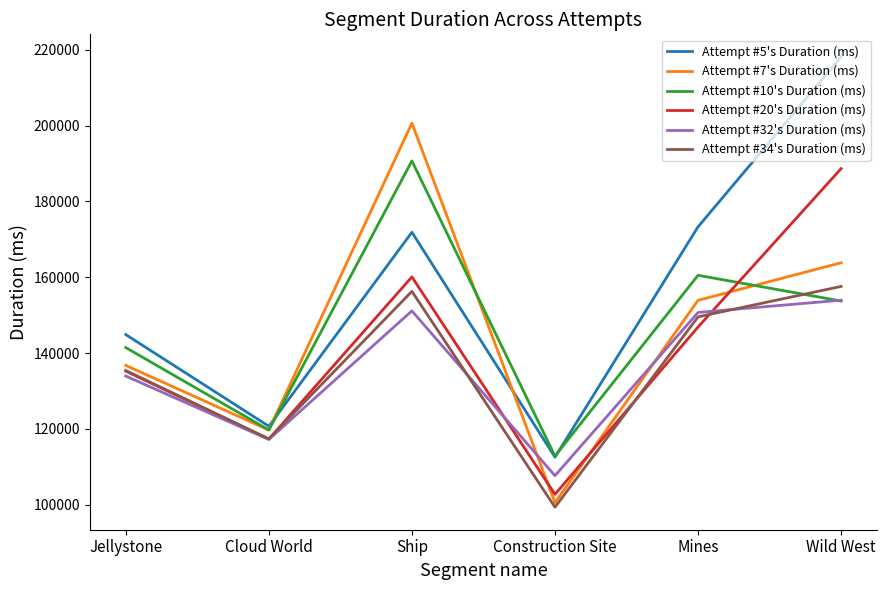

How many lines are shown in the chart?

6